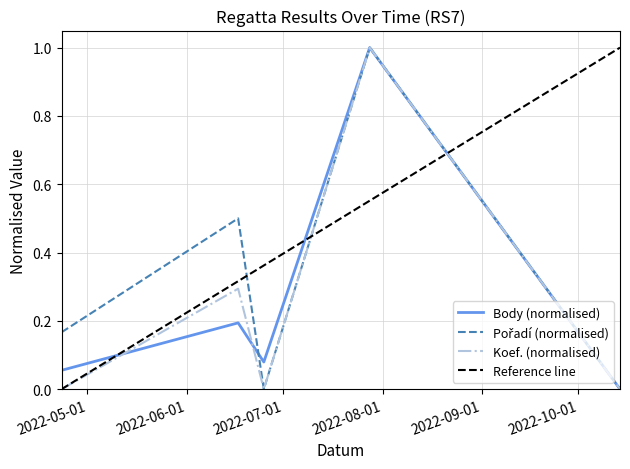

What is the approximate value of Koef. at 2022-06-17?

0.3